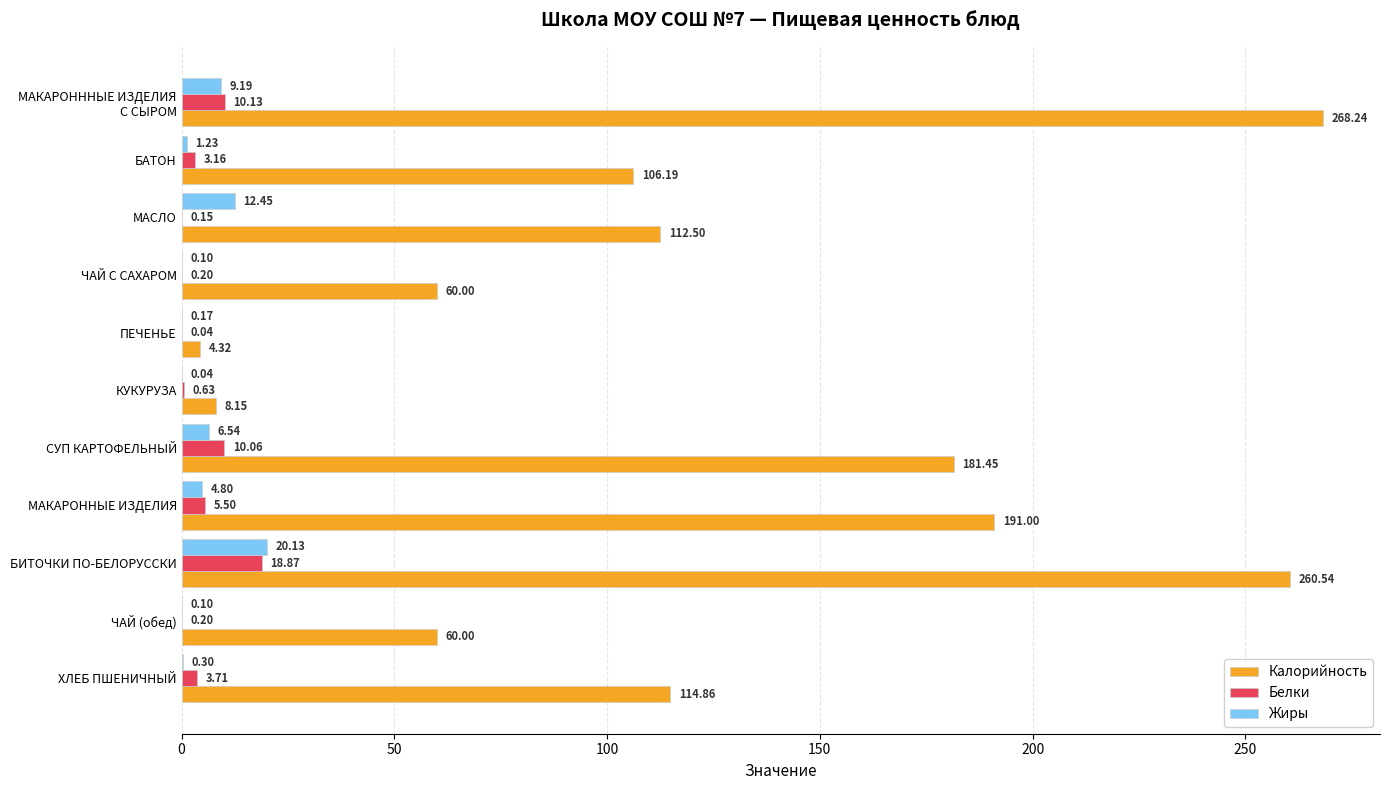

How many values in the Белки series exceed 3?

6